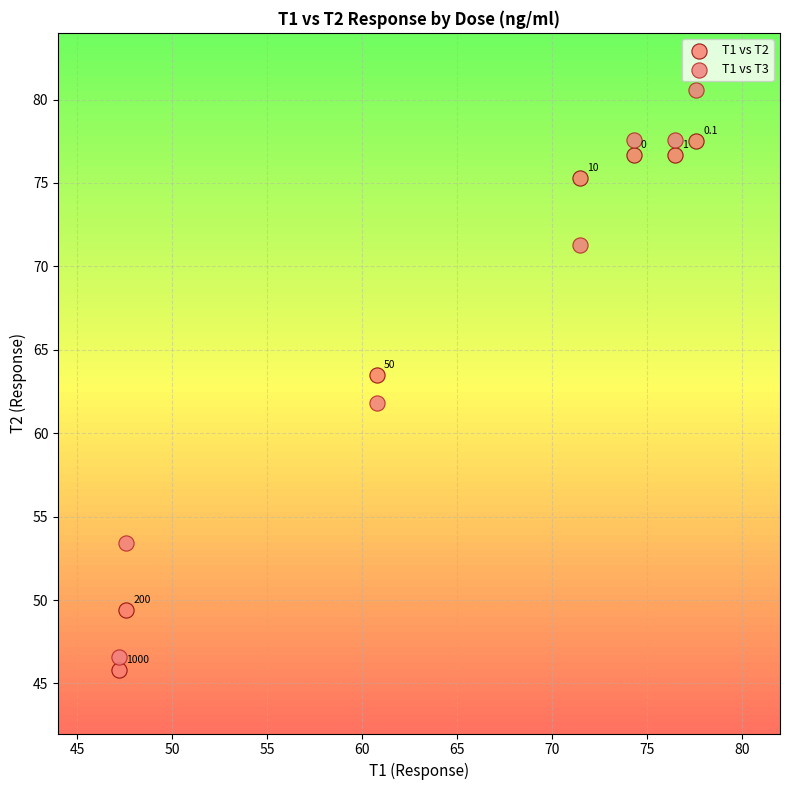

Which series reaches the maximum Y coordinate?

T1 vs T3